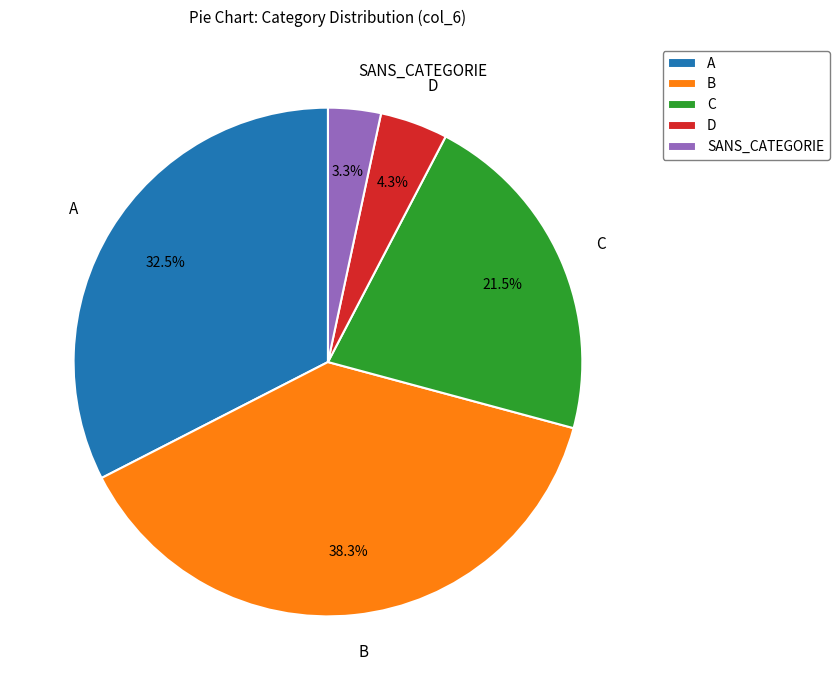

To the nearest percent, what is the average slice percentage?

20%